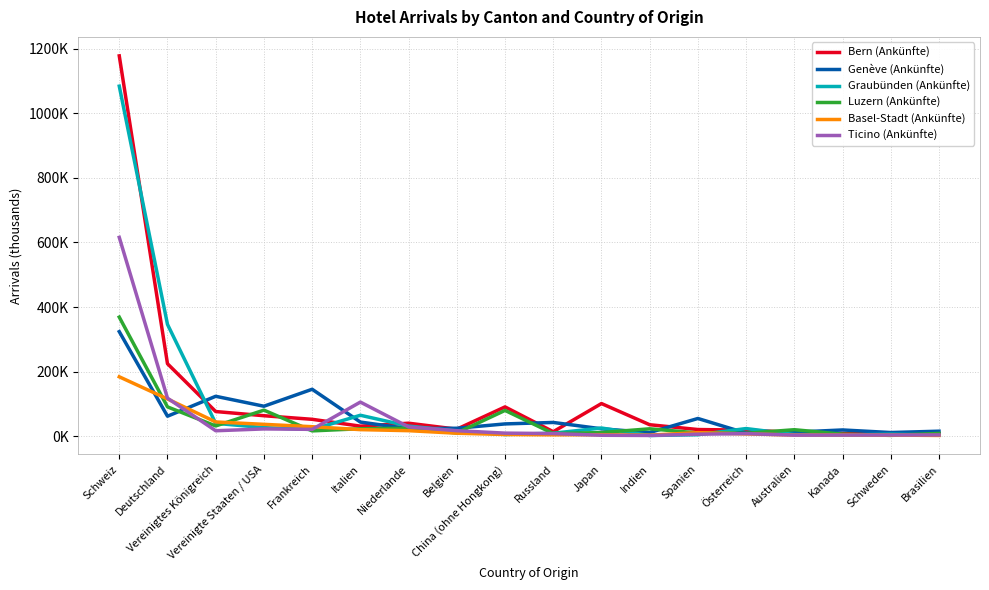

What is the sum of the Graubünden (Ankünfte) values at Australien and Spanien?

9.9